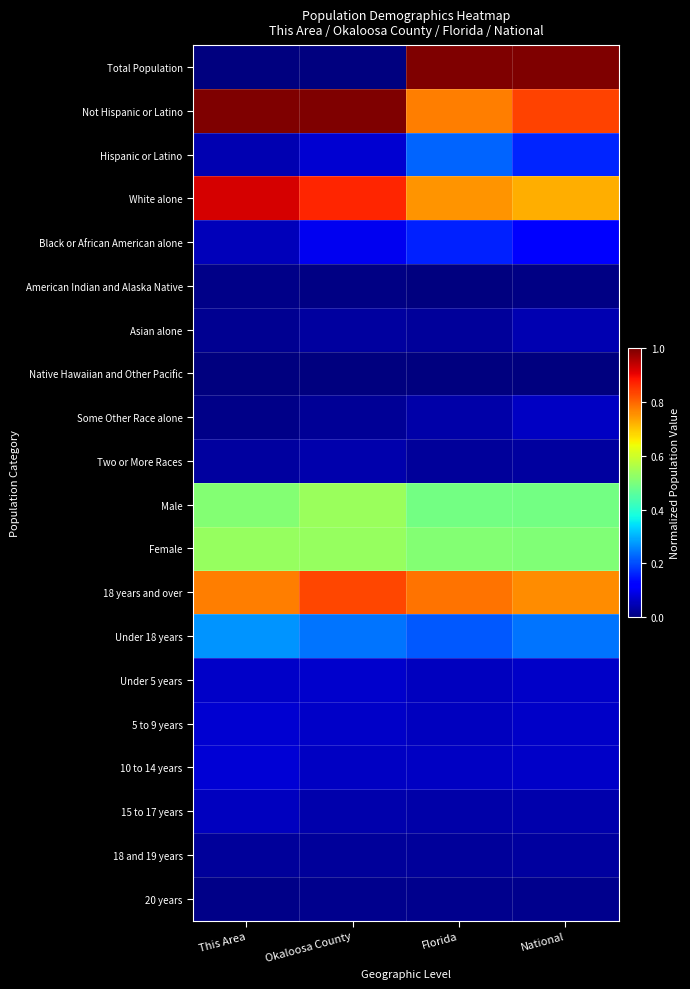

Reading left to right, extract all data points from this chart.

Total Population: This Area=0.0	Okaloosa County=0.0	Florida=1.0	National=1.0
Not Hispanic or Latino: This Area=1.0	Okaloosa County=1.0	Florida=0.8	National=0.8
Hispanic or Latino: This Area=0.0	Okaloosa County=0.1	Florida=0.2	National=0.2
White alone: This Area=0.9	Okaloosa County=0.9	Florida=0.8	National=0.7
Black or African American alone: This Area=0.1	Okaloosa County=0.1	Florida=0.2	National=0.1
American Indian and Alaska Native: This Area=0.0	Okaloosa County=0.0	Florida=0.0	National=0.0
Asian alone: This Area=0.0	Okaloosa County=0.0	Florida=0.0	National=0.0
Native Hawaiian and Other Pacific: This Area=0.0	Okaloosa County=0.0	Florida=0.0	National=0.0
Some Other Race alone: This Area=0.0	Okaloosa County=0.0	Florida=0.0	National=0.1
Two or More Races: This Area=0.0	Okaloosa County=0.0	Florida=0.0	National=0.0
Male: This Area=0.5	Okaloosa County=0.5	Florida=0.5	National=0.5
Female: This Area=0.5	Okaloosa County=0.5	Florida=0.5	National=0.5
18 years and over: This Area=0.8	Okaloosa County=0.8	Florida=0.8	National=0.8
Under 18 years: This Area=0.3	Okaloosa County=0.2	Florida=0.2	National=0.2
Under 5 years: This Area=0.1	Okaloosa County=0.1	Florida=0.1	National=0.1
5 to 9 years: This Area=0.1	Okaloosa County=0.1	Florida=0.1	National=0.1
10 to 14 years: This Area=0.1	Okaloosa County=0.1	Florida=0.1	National=0.1
15 to 17 years: This Area=0.1	Okaloosa County=0.0	Florida=0.0	National=0.0
18 and 19 years: This Area=0.0	Okaloosa County=0.0	Florida=0.0	National=0.0
20 years: This Area=0.0	Okaloosa County=0.0	Florida=0.0	National=0.0